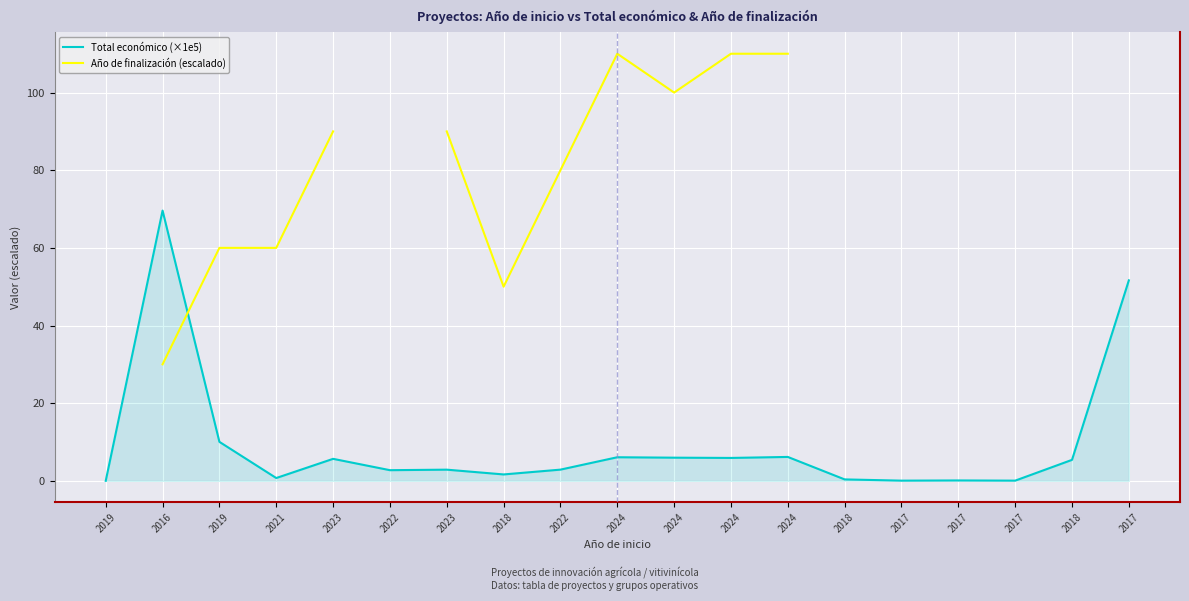

What is the label of the 10th point from the right?

2024